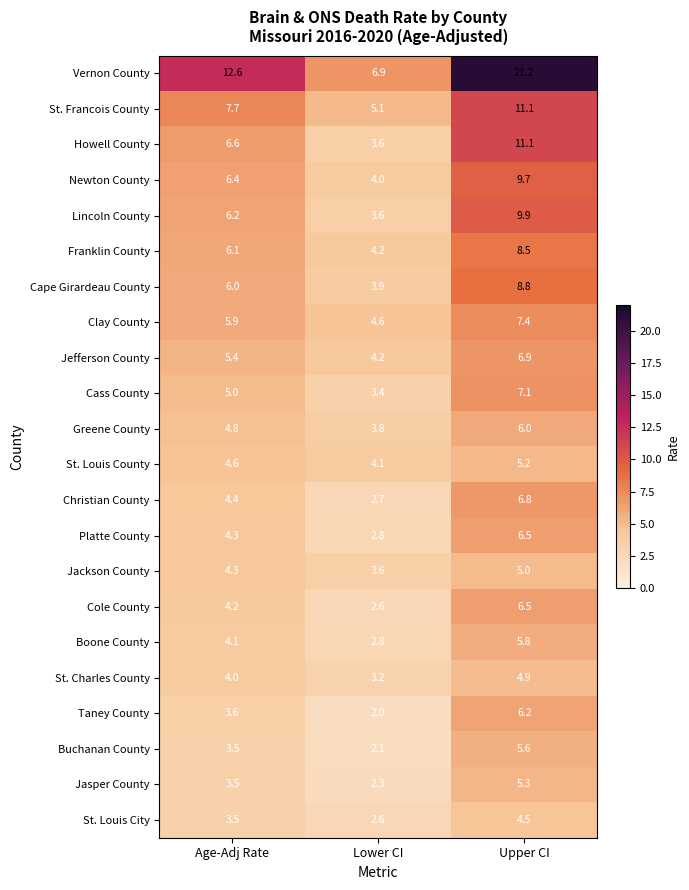

True or false: Platte County has a value of 1.2 at Age-Adj Rate.

False